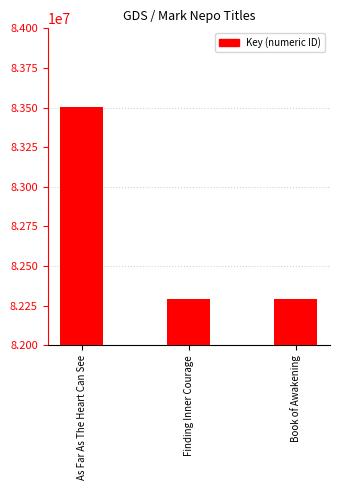

Which label corresponds to the largest value in the chart?

As Far As The Heart Can See